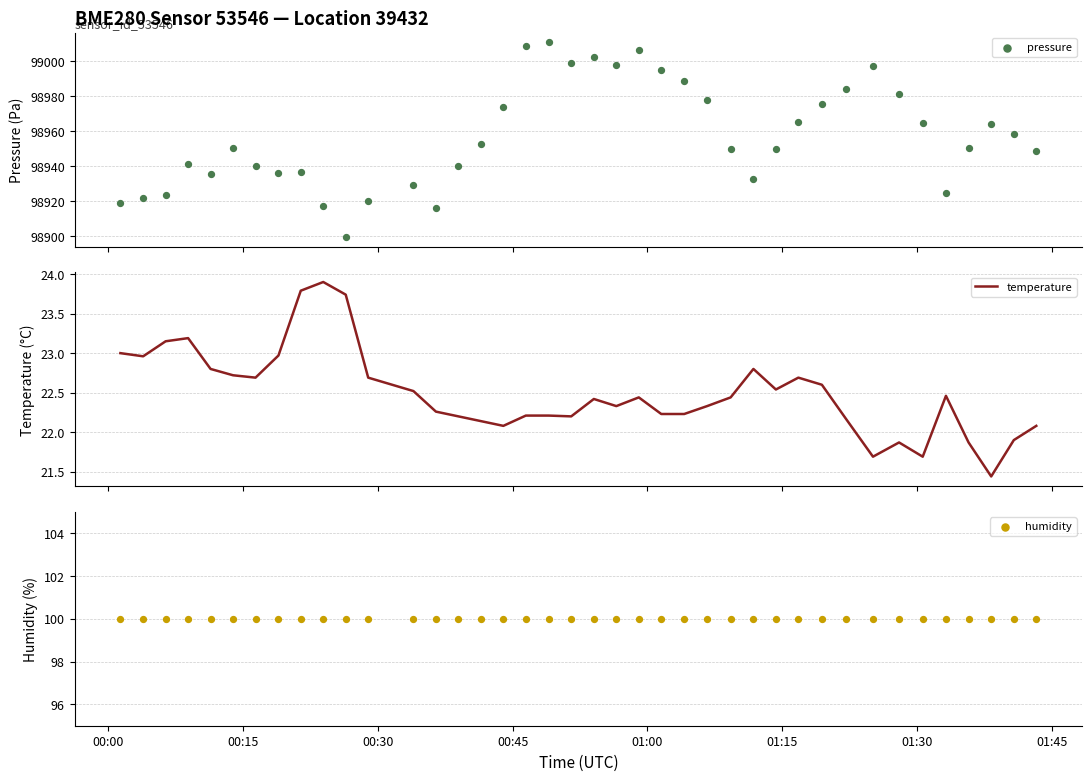

Which series contains the highest Y value?

pressure